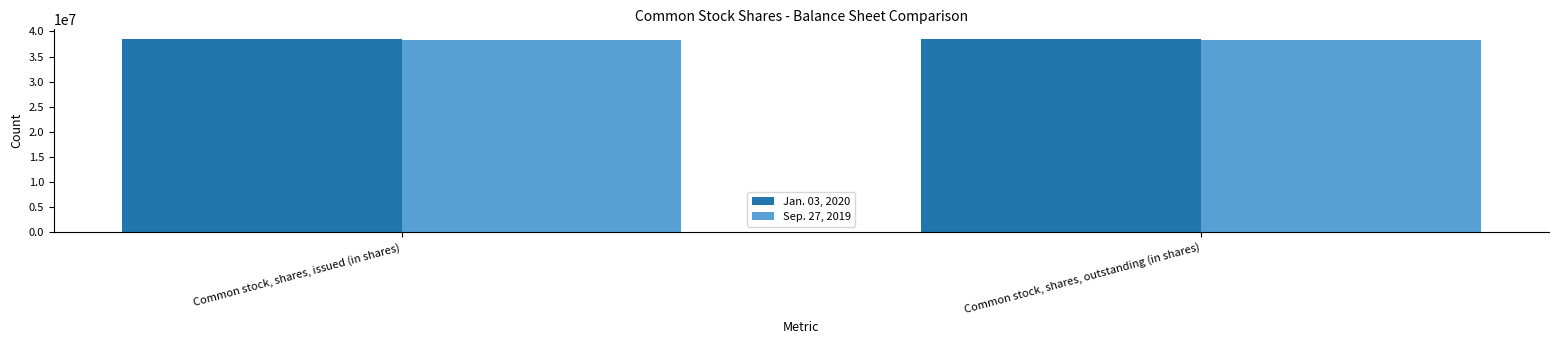

What is the label of the 2nd bar from the left?

Common stock, shares, outstanding (in shares)